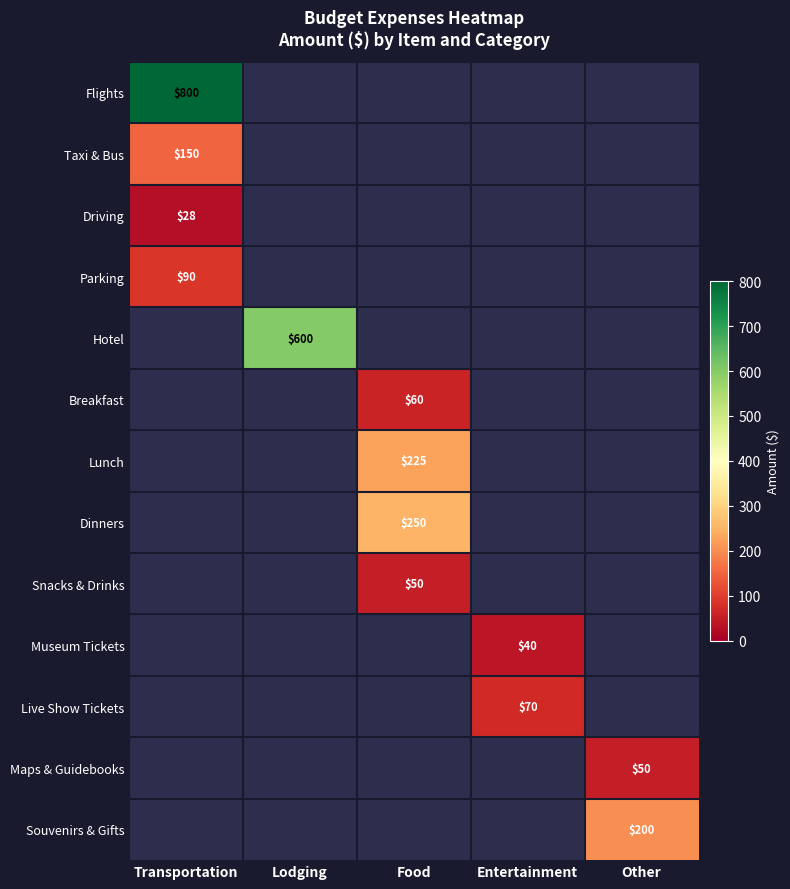

The value of Dinners at Food is 97. True or false?

False